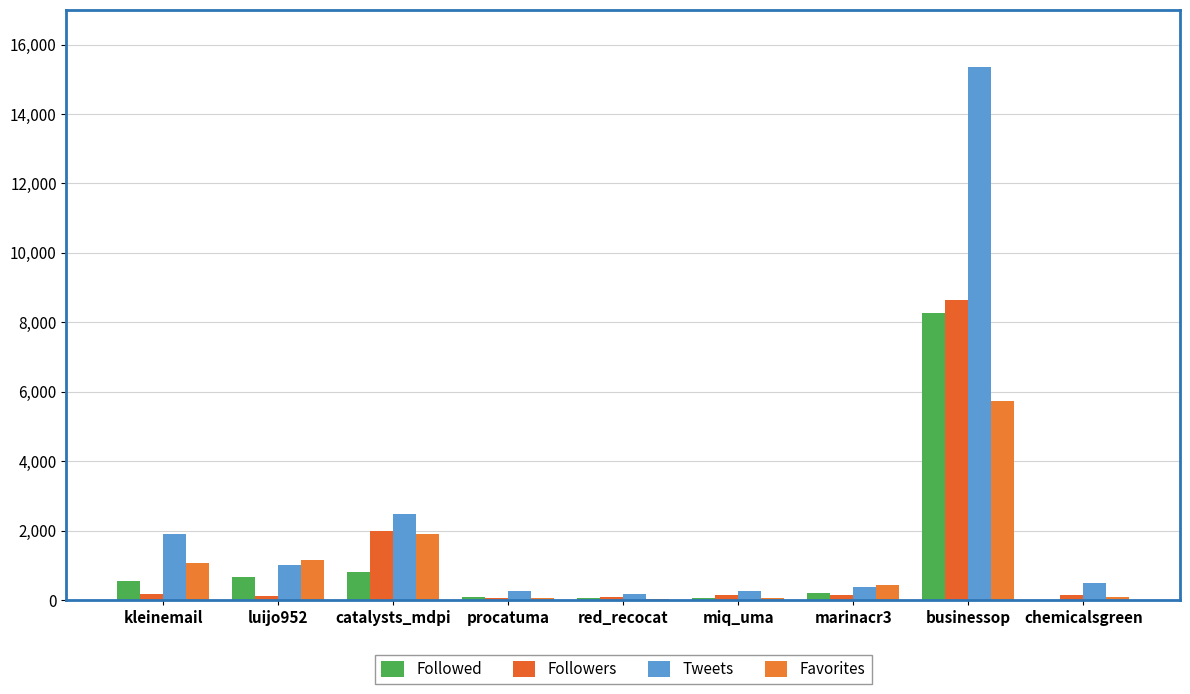

What position from the left is businessop?

8